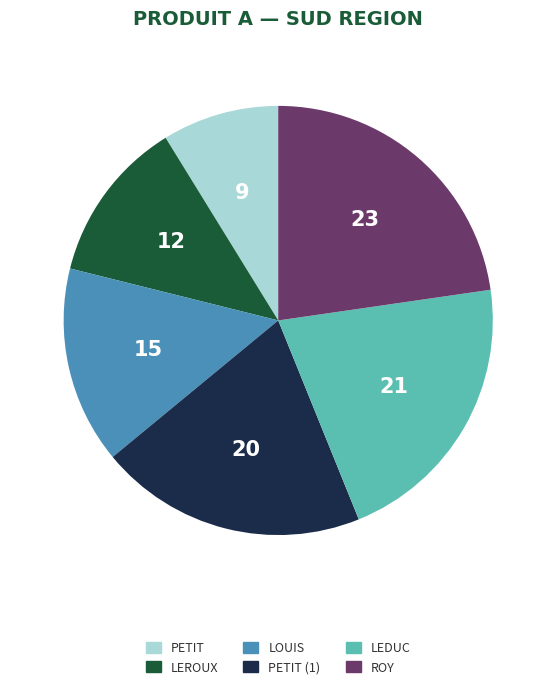

Is there a majority slice in this chart?

No